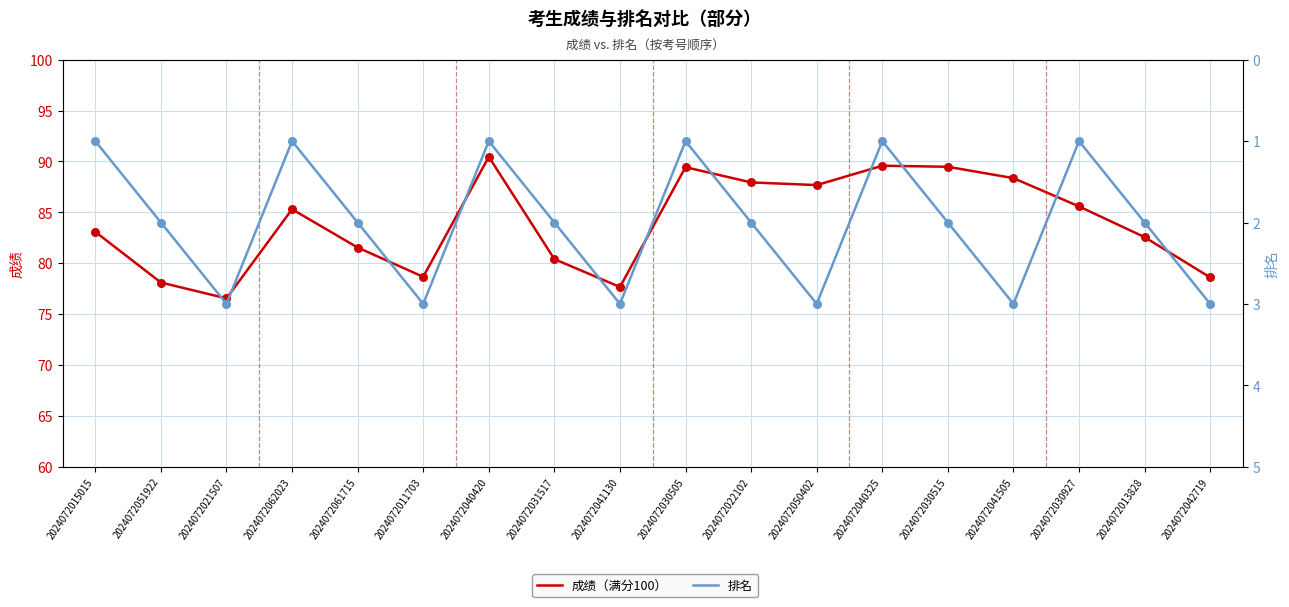

Is the value of 成绩（满分100） at 2024072030515 greater than the value of 排名 at 2024072051922?

Yes